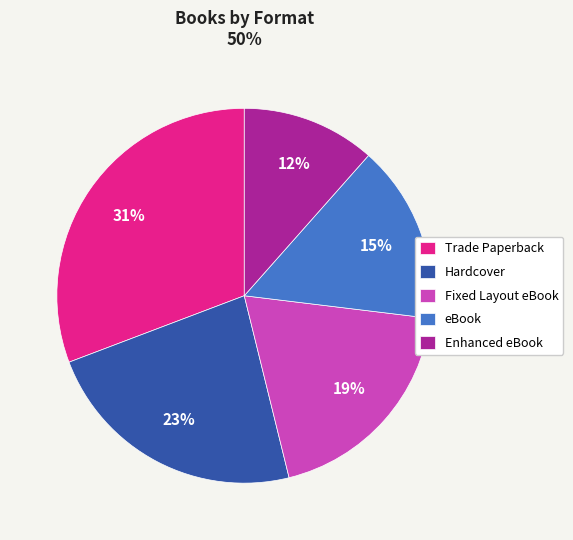

To the nearest percent, what portion does Fixed Layout eBook represent?

19%